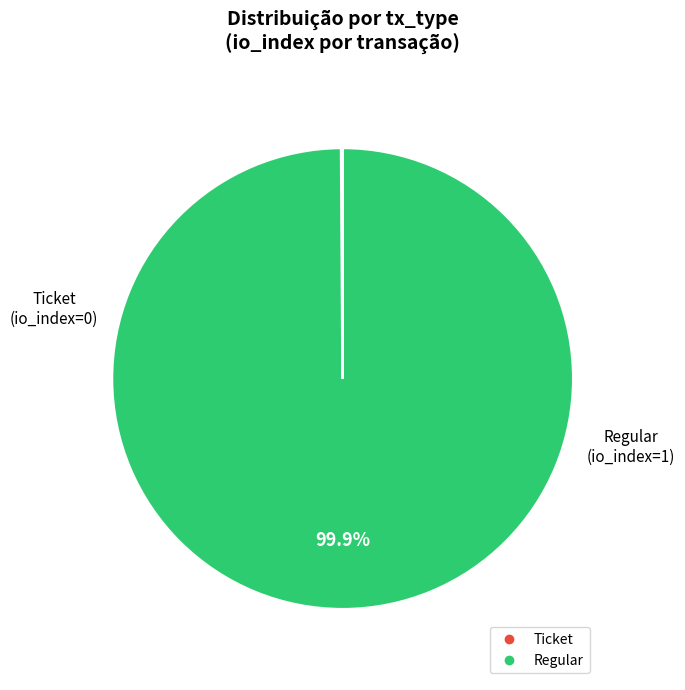

Does any single category account for the majority?

Yes